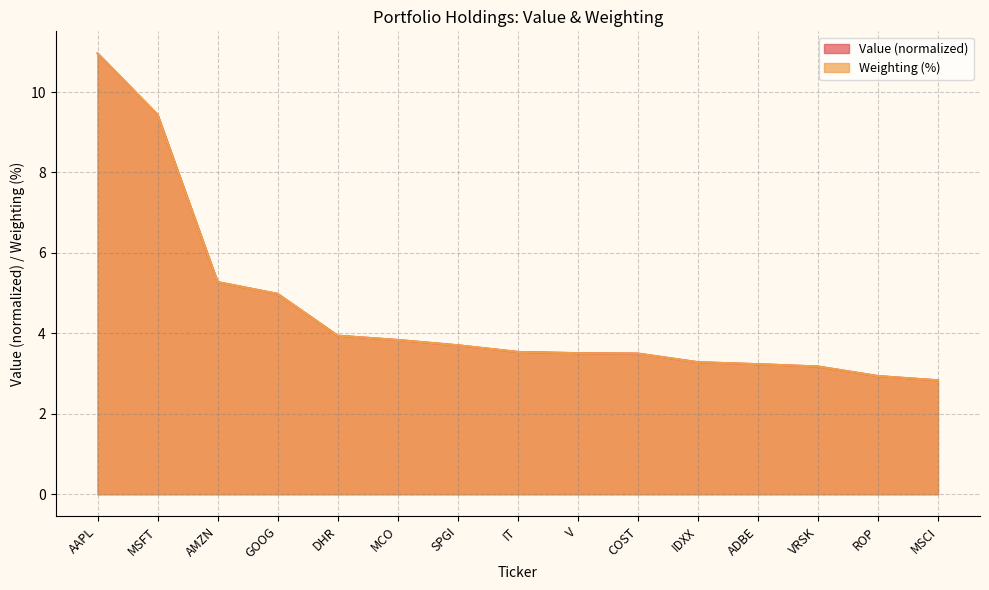

What is the difference between the second highest and minimum values in the Value series?

6.6